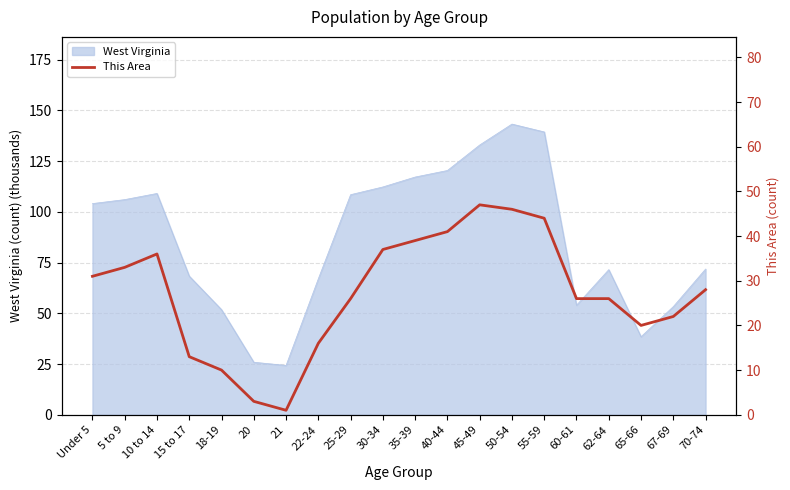

Which category has the lowest value across all series?

21